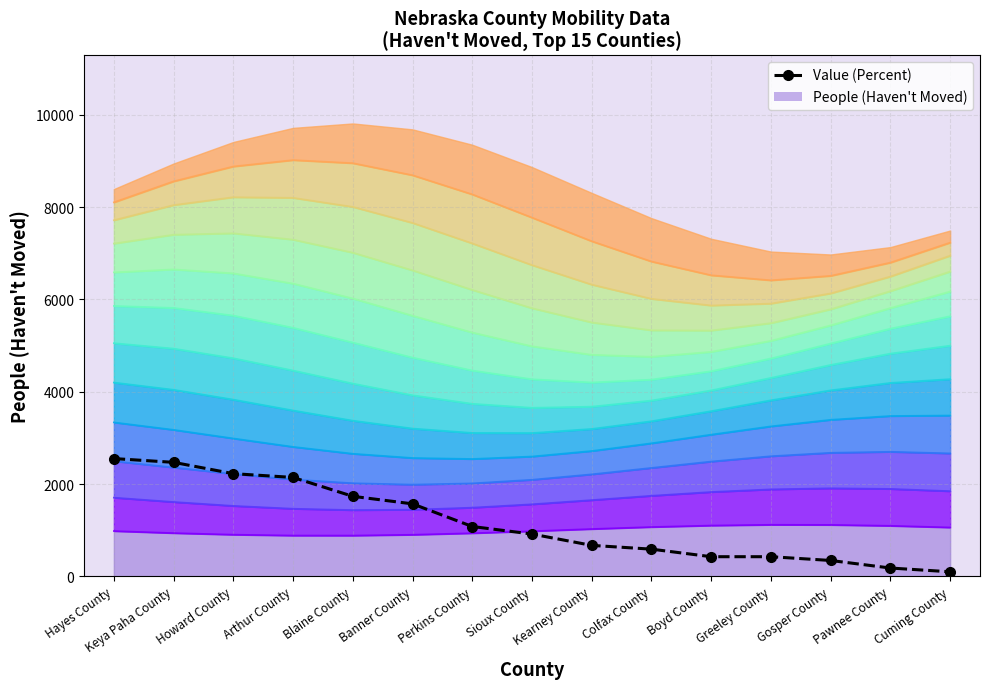

True or false: the data has more than 2 interior local peaks.

False